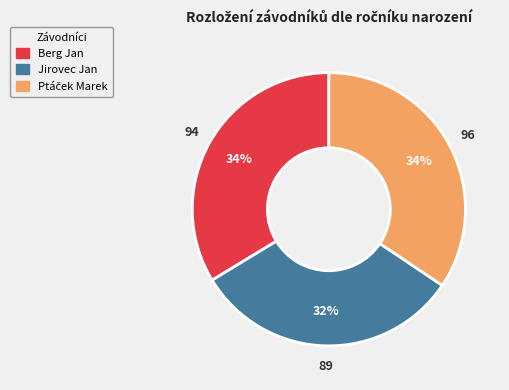

How many segments does this pie chart have?

3